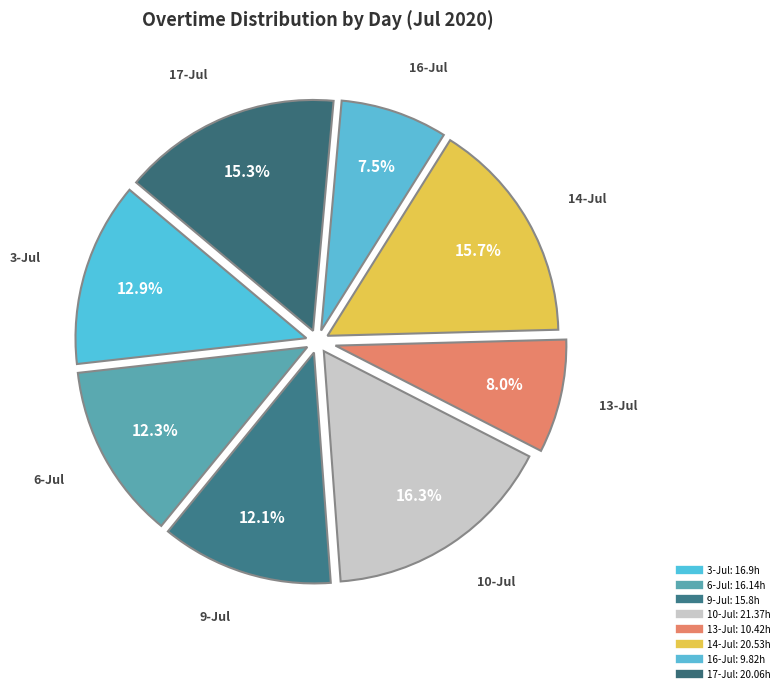

How many slices are in this pie chart?

8